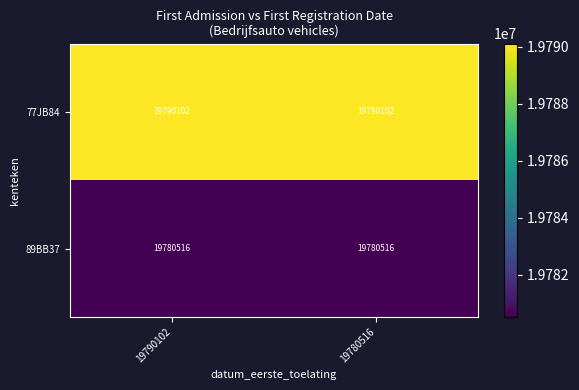

What is the spread (max minus min) of values at 19780516?

9586